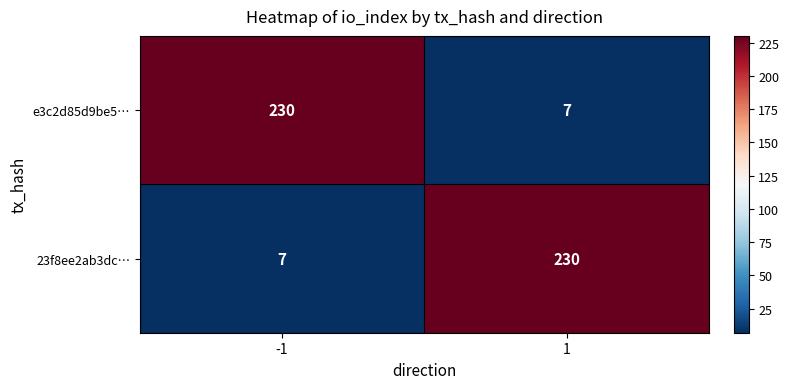

The value of e3c2d85d9be5… at 1 is 7. True or false?

True